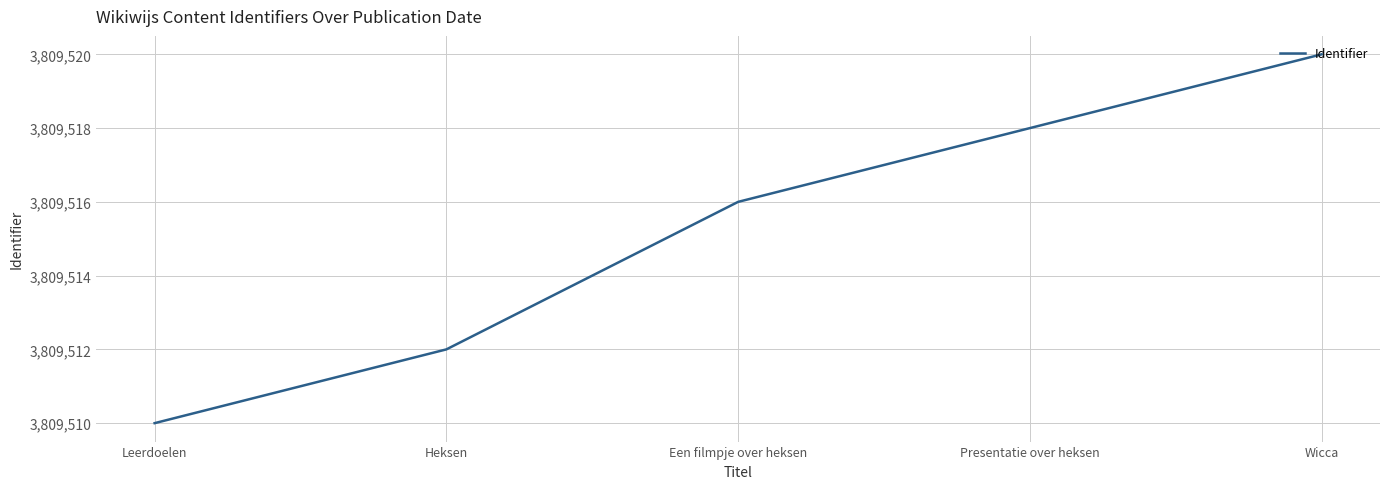

The chart shows a value of 3809512 at Heksen. True or false?

True